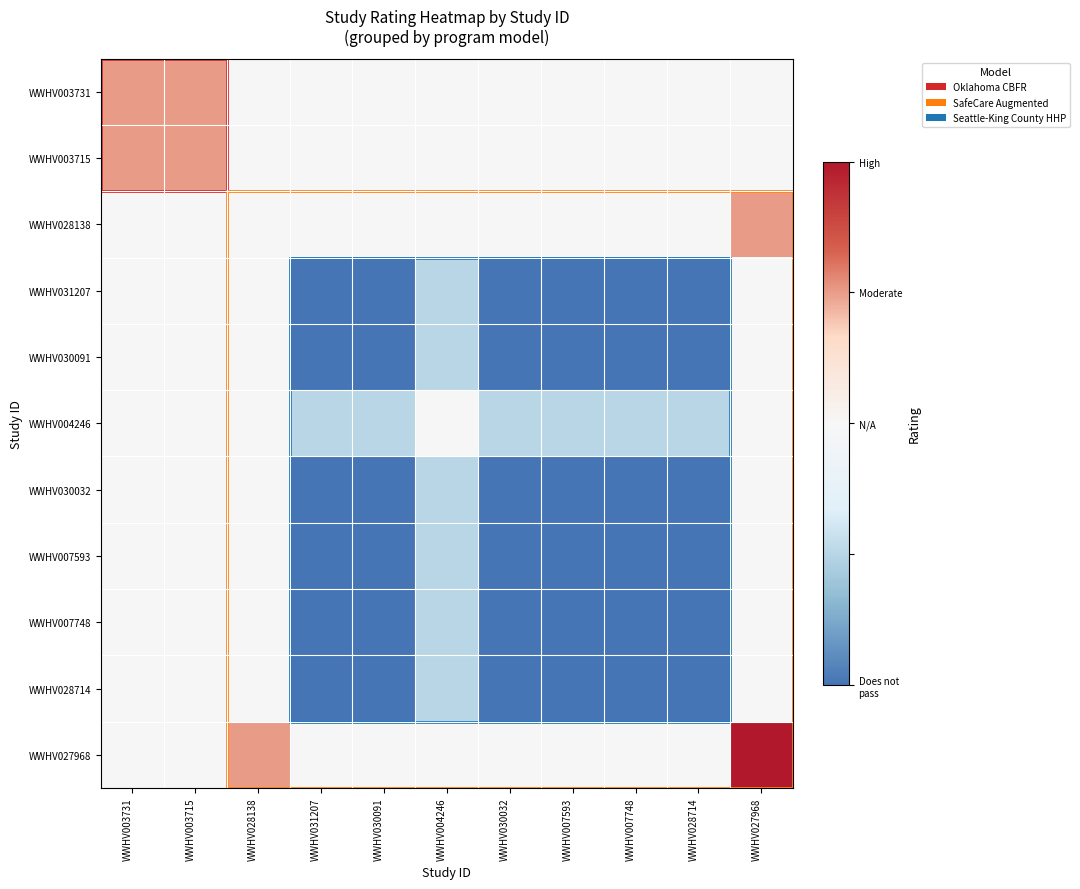

Which label corresponds to the smallest value in the chart?

WWHV031207